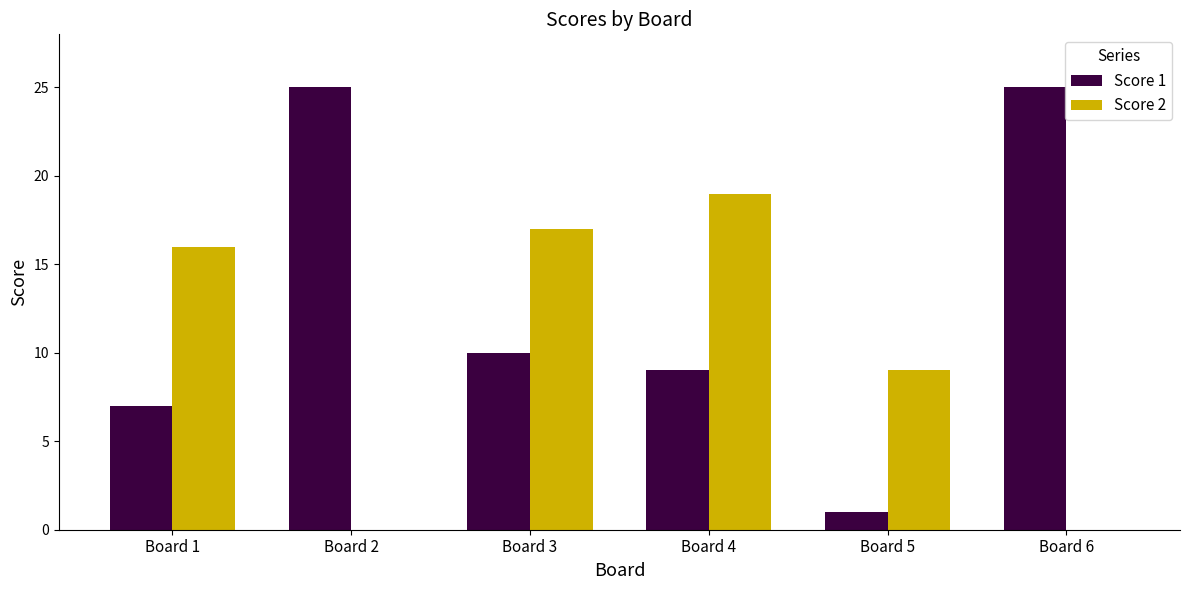

Which series has the largest total across all categories?

Score 1